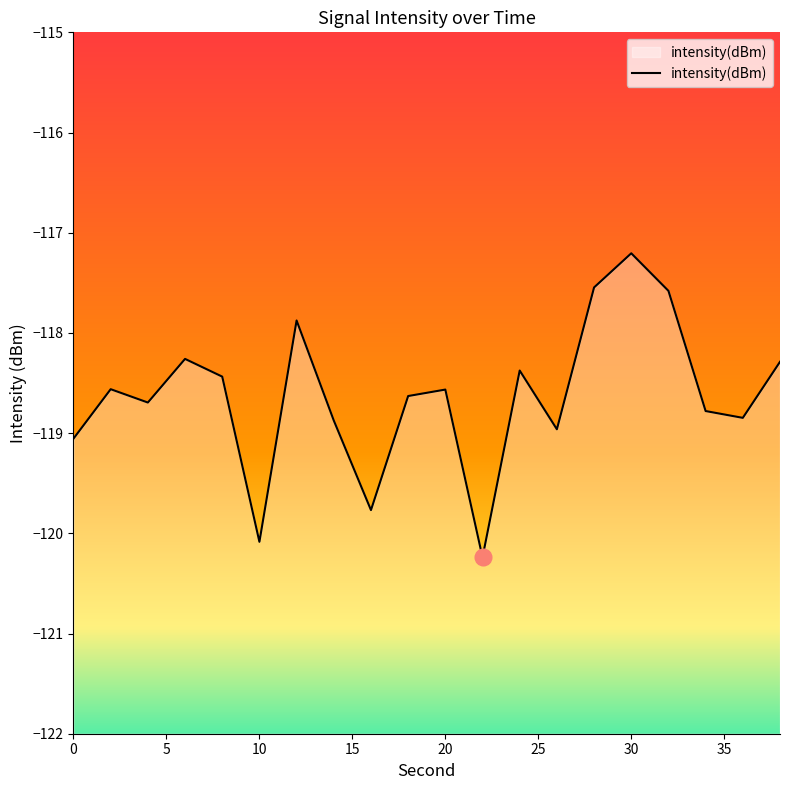

At which label does the data first exceed -118?

12